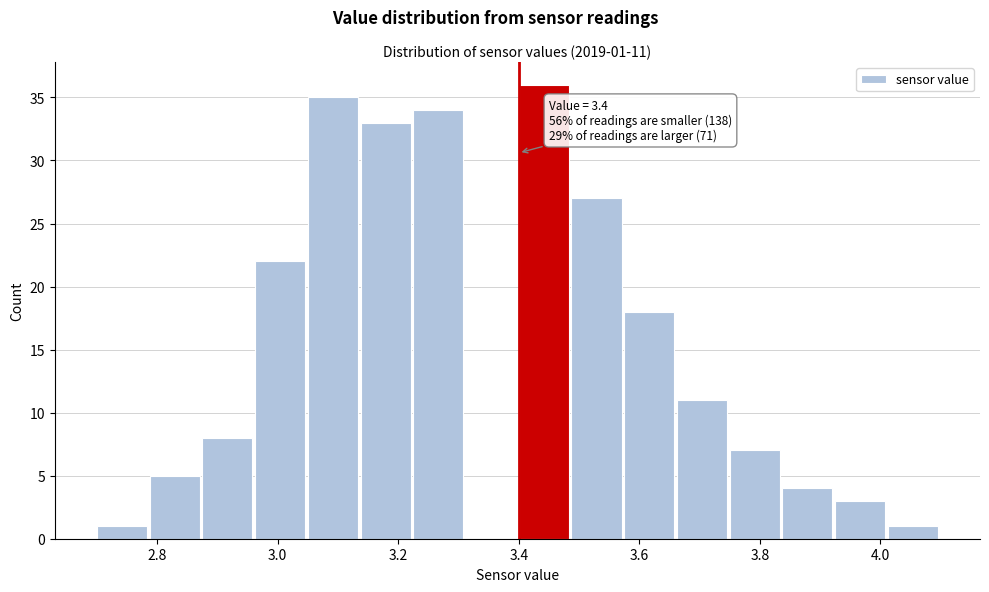

Which range on the x-axis has the tallest bar?

3.40 to 3.48